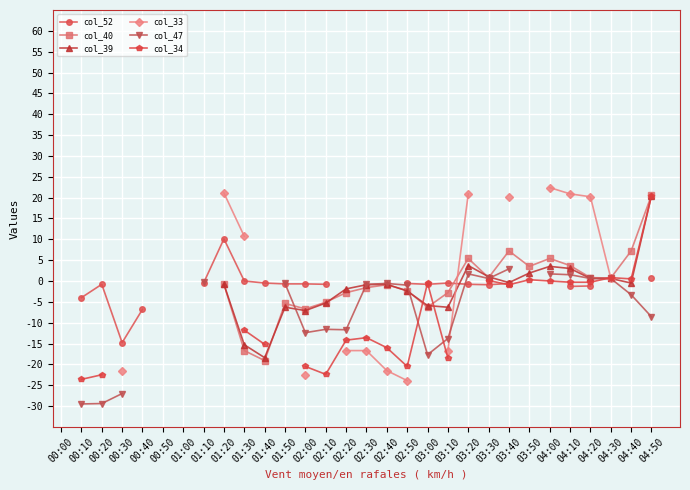

What is the label of the 23rd point from the left?

03:40